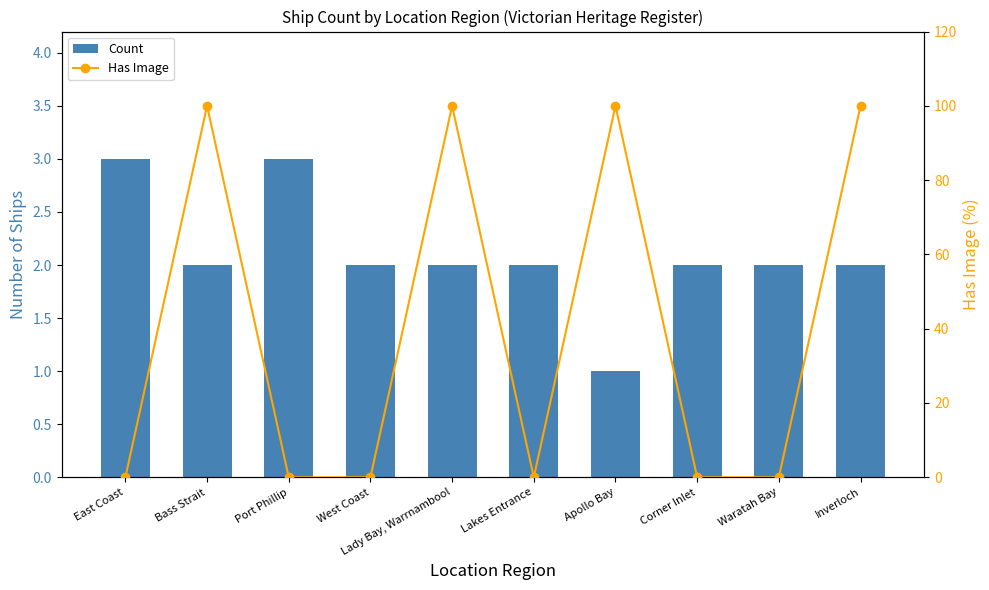

What is the label of the 8th bar from the right?

Port Phillip